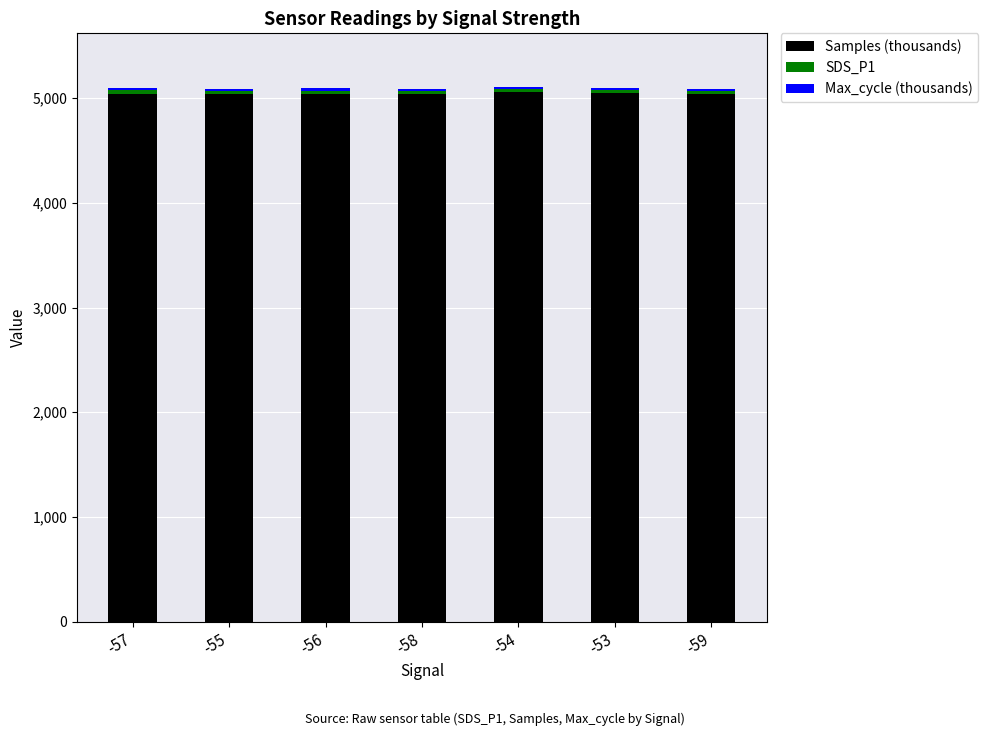

What is the minimum value for Samples (thousands)?

5035.6